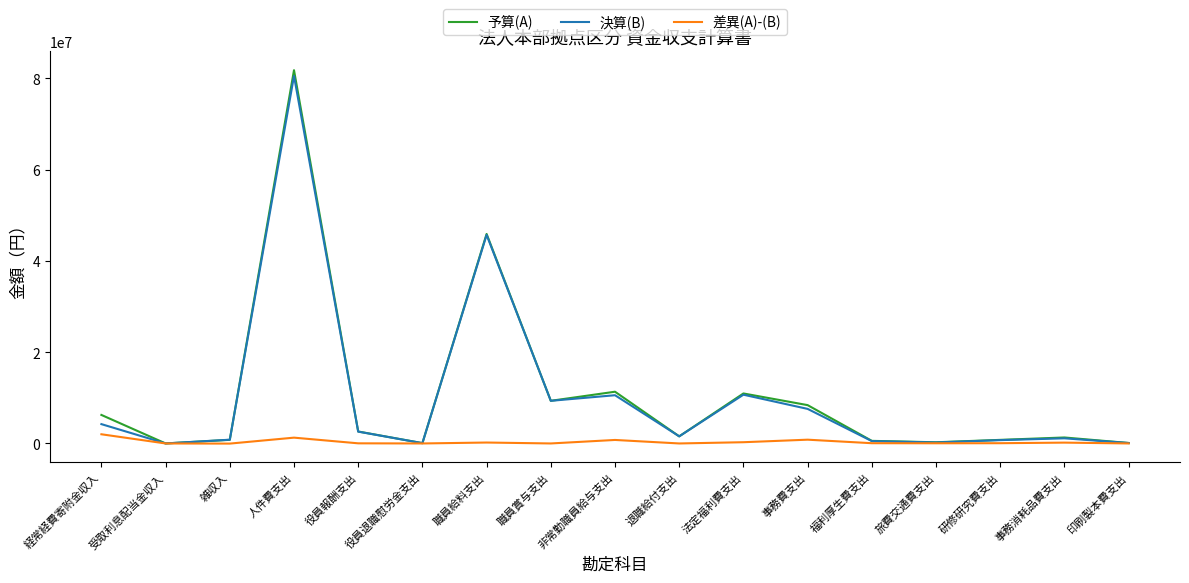

True or false: 差異(A)-(B) has a value of 0 at 役員退職慰労金支出.

True